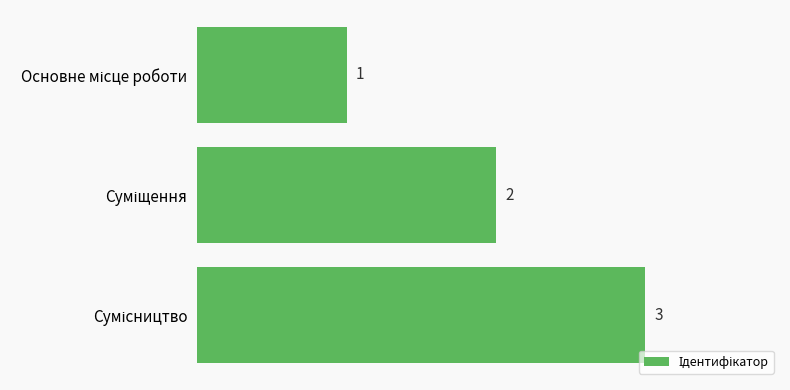

What is the value of the 2nd bar from the top?

2